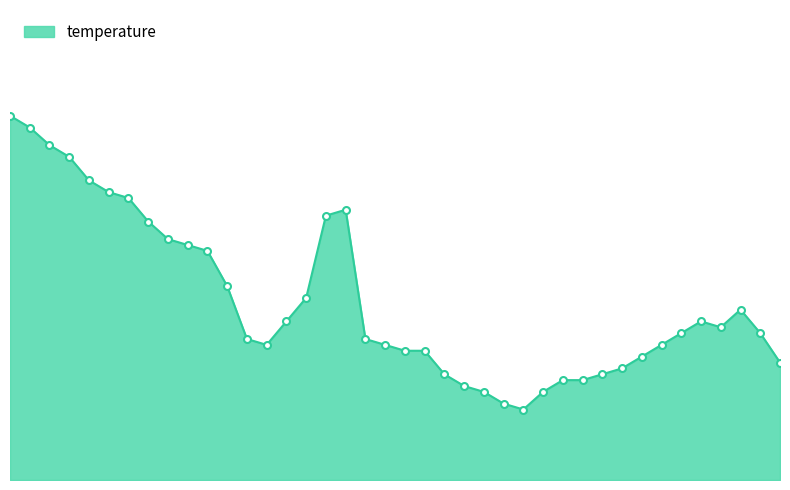

Does the chart have visible grid lines?

No